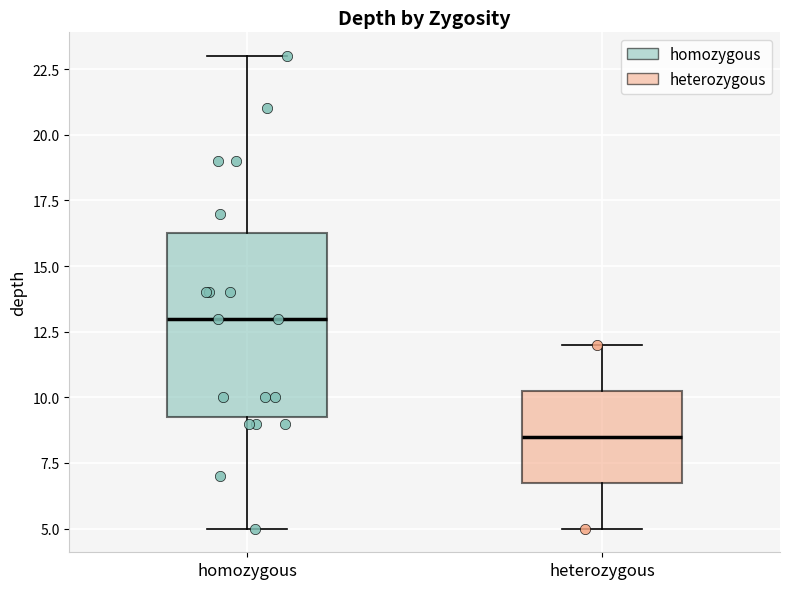

Which box is the tallest, from its lower edge to its upper edge?

homozygous